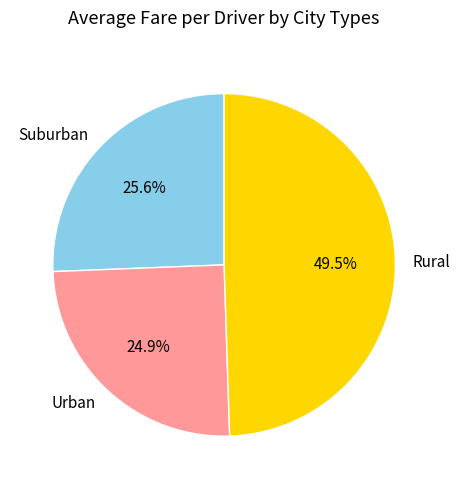

Which slice is the smallest?

Urban